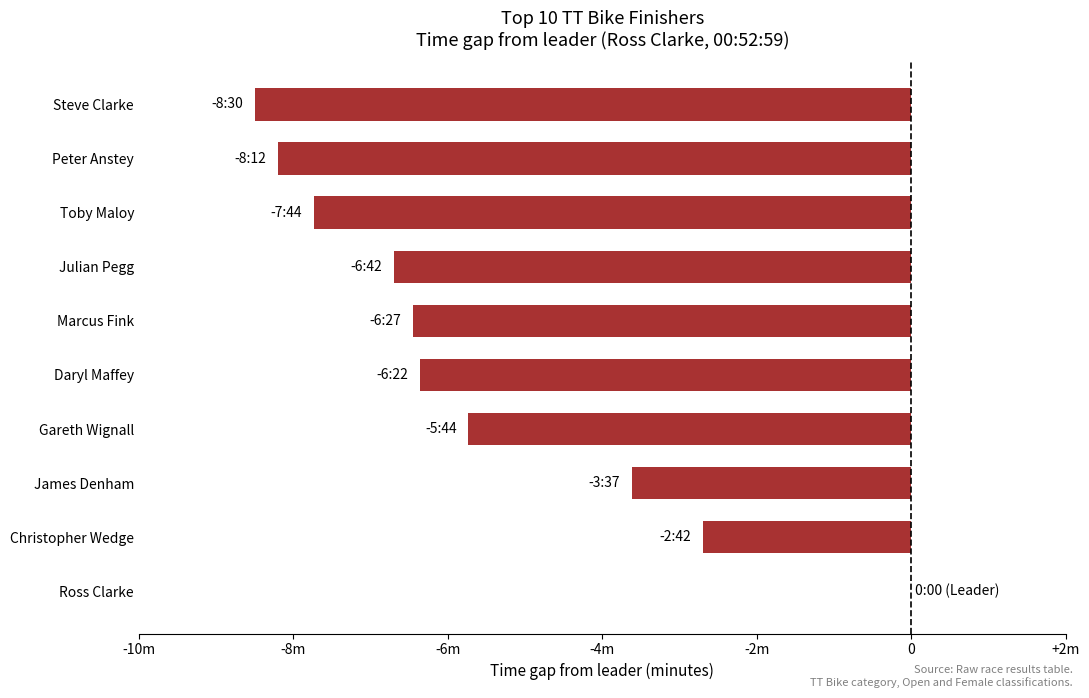

Are the bars horizontal?

Yes